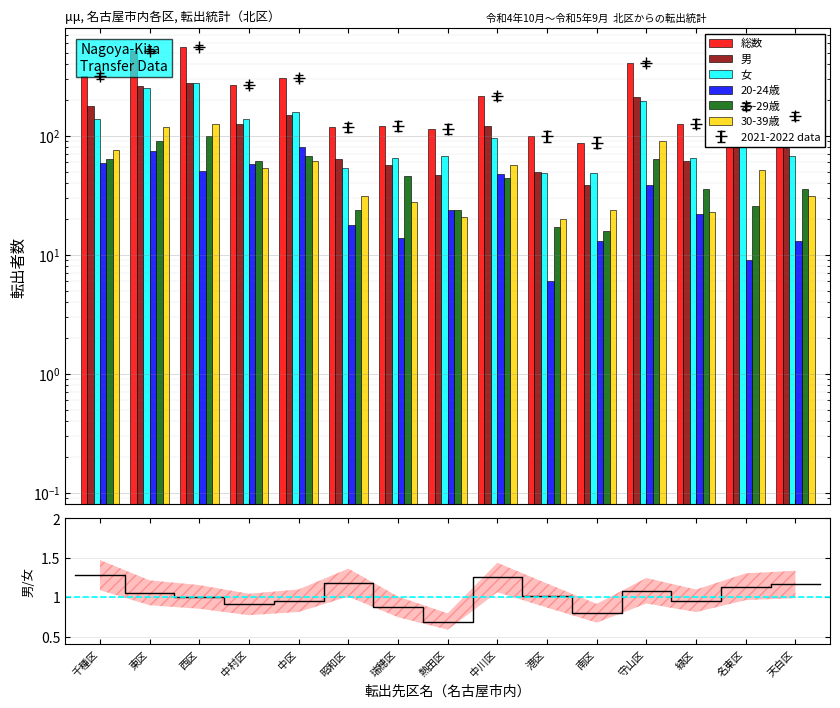

What is the total value across all series at 守山区?

1006